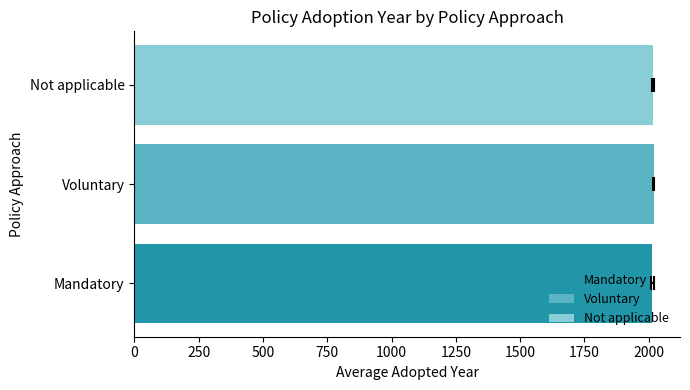

The value at 0 is 2013.6. True or false?

True